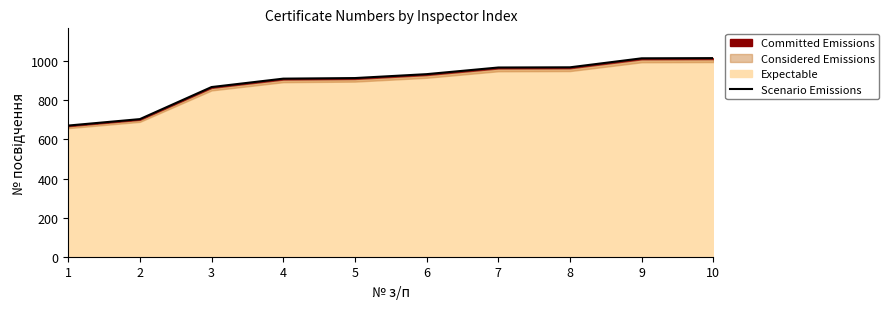

At which label does the data first exceed 934?

7